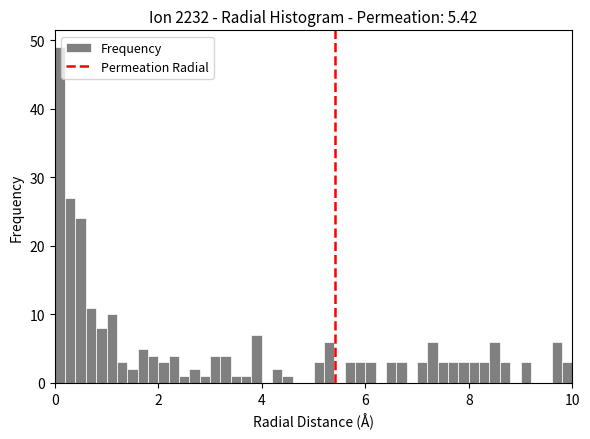

Around what value on the x-axis is the tallest bar? Give the approximate position of its centre, as read against the axis.

0.2